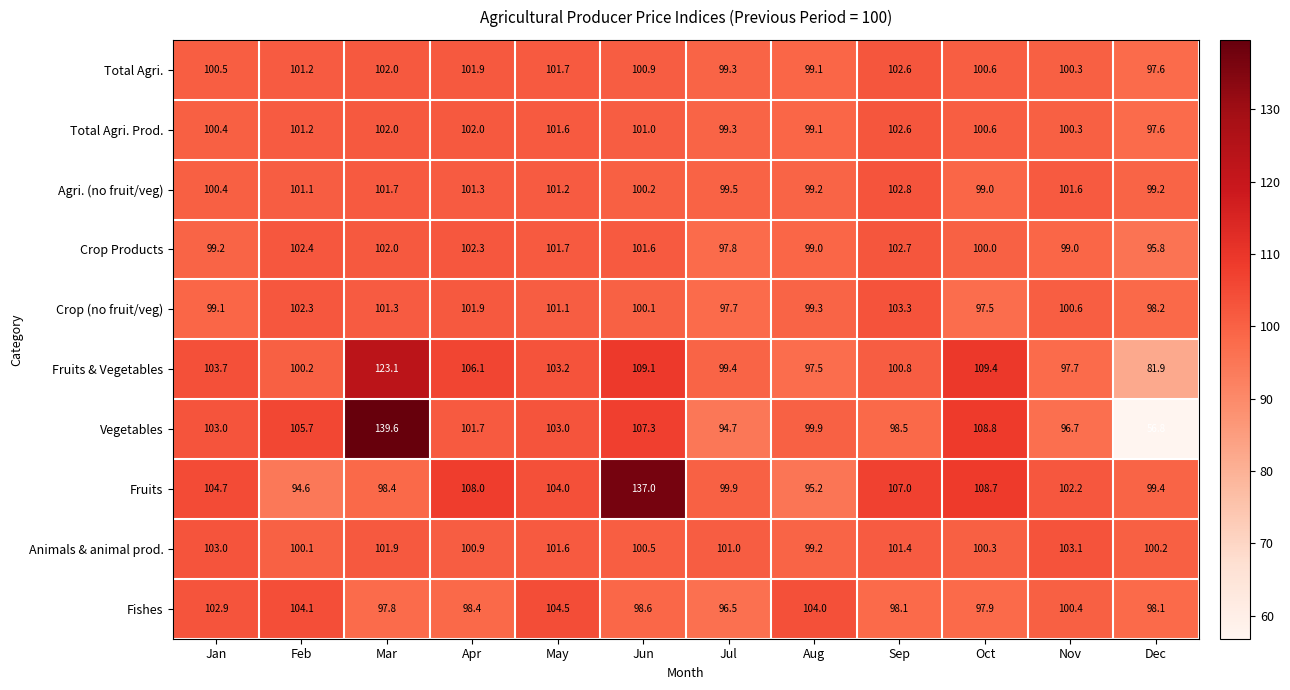

What is the sum of the Vegetables values at Mar and Sep?

238.1